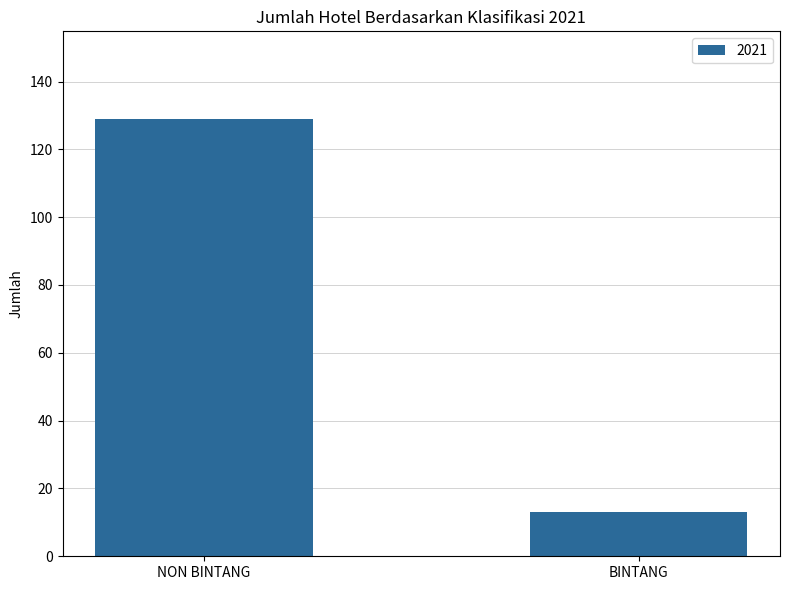

What is the difference between the maximum and minimum values?

116